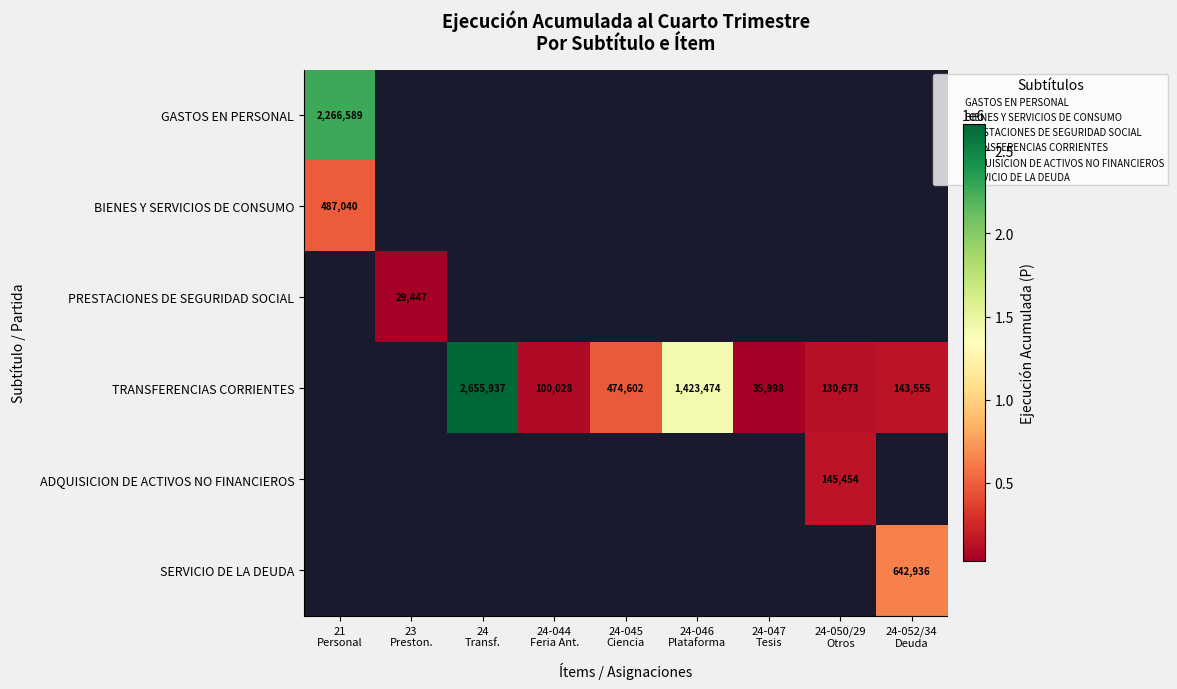

At which label does GASTOS EN PERSONAL reach its minimum?

21 Personal